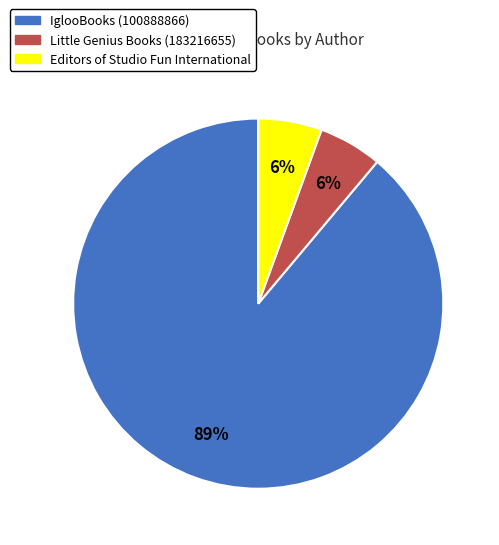

Count the number of slices in the pie.

3